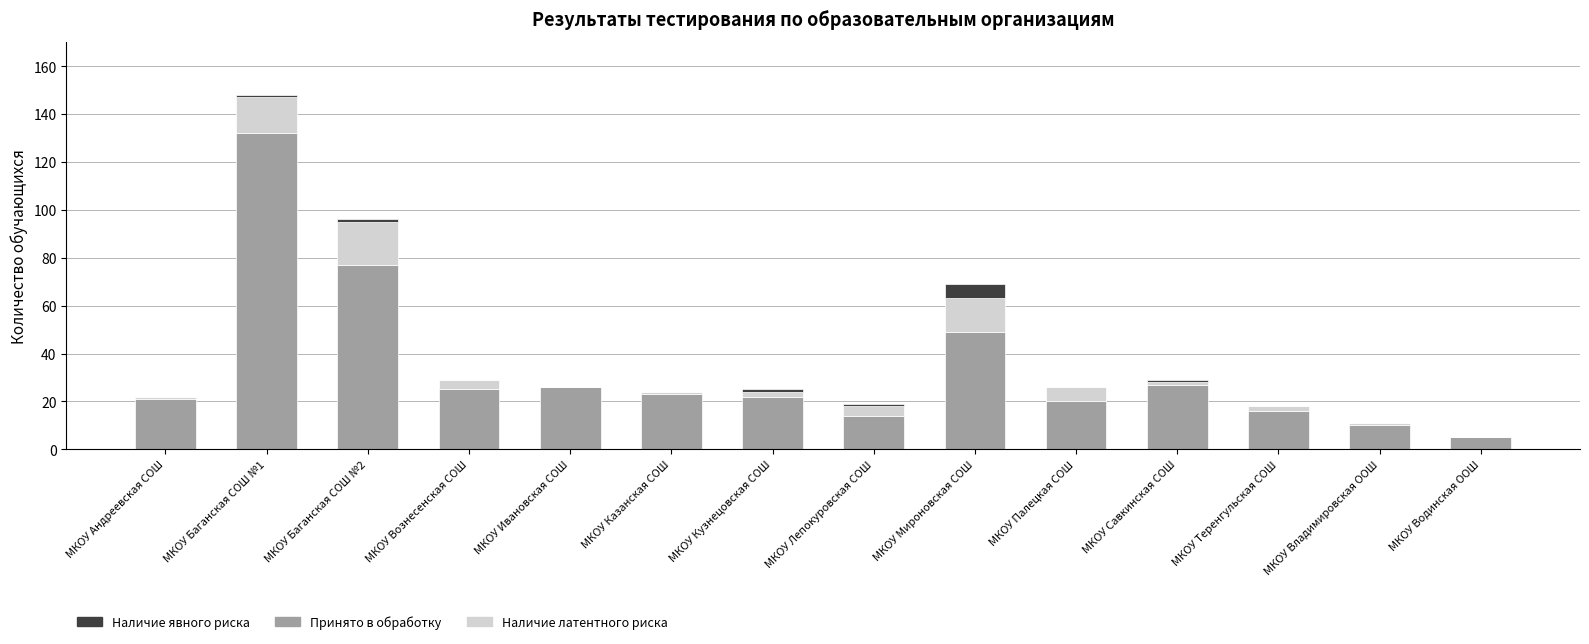

True or false: Принято в обработку has a value of 14 at МКОУ Лепокуровская СОШ.

True